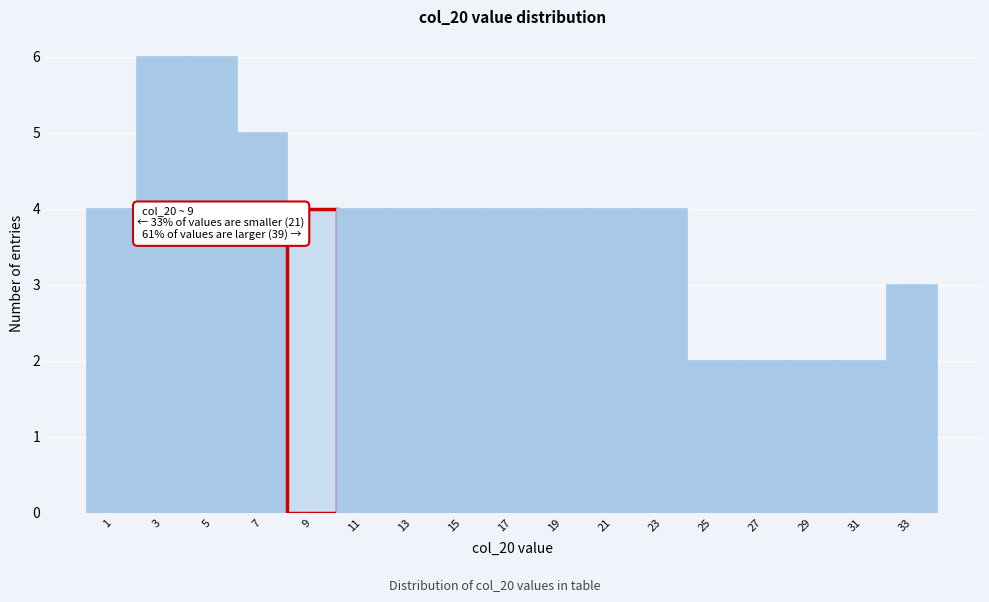

Reading right to left, what are all the values shown in this chart?

33=3	31=2	29=2	27=2	25=2	23=4	21=4	19=4	17=4	15=4	13=4	11=4	9=4	7=5	5=6	3=6	1=4